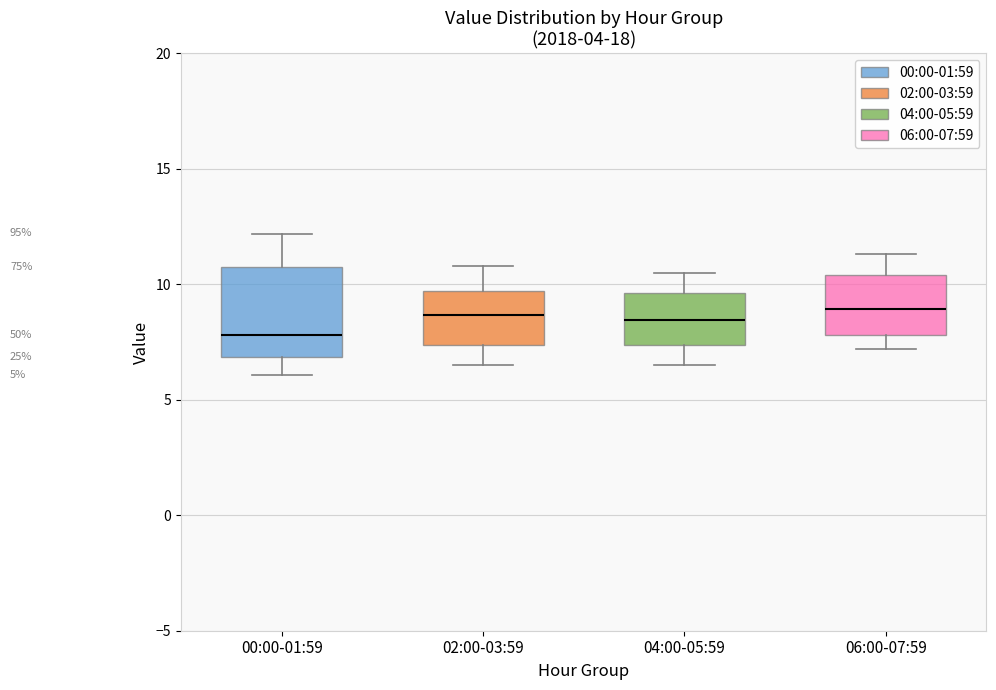

Reading left to right, read every box against the y-axis: the position of its median line, the range the box covers, and the ends of its whiskers. The values are not printed on the chart, so give them approximately, as read against the axis.

00:00-01:59: median 8.0, box 7.0 to 10.5, whiskers 6.0 to 12.0
02:00-03:59: median 8.5, box 7.5 to 9.5, whiskers 6.5 to 11.0
04:00-05:59: median 8.5, box 7.5 to 9.5, whiskers 6.5 to 10.5
06:00-07:59: median 9.0, box 8.0 to 10.5, whiskers 7.0 to 11.5